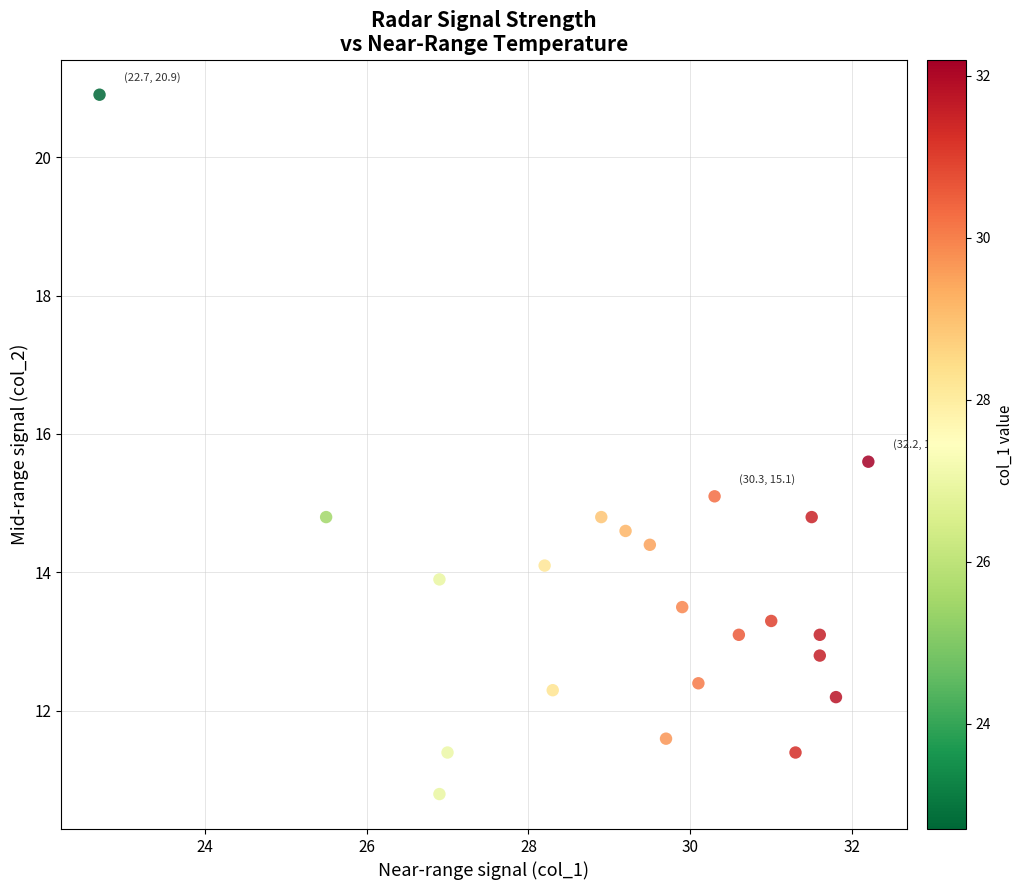

What is the range of X values (max minus min)?

9.5